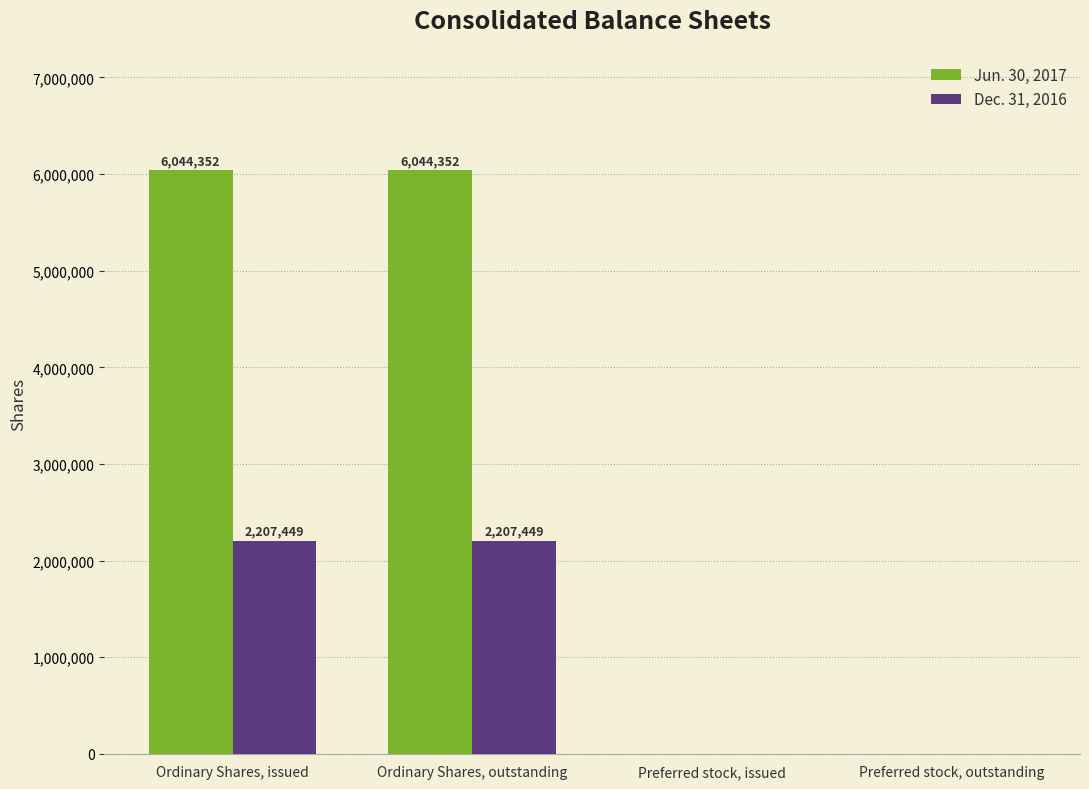

Is the value of Jun. 30, 2017 at Preferred stock, issued greater than the value of Dec. 31, 2016 at Ordinary Shares, outstanding?

No